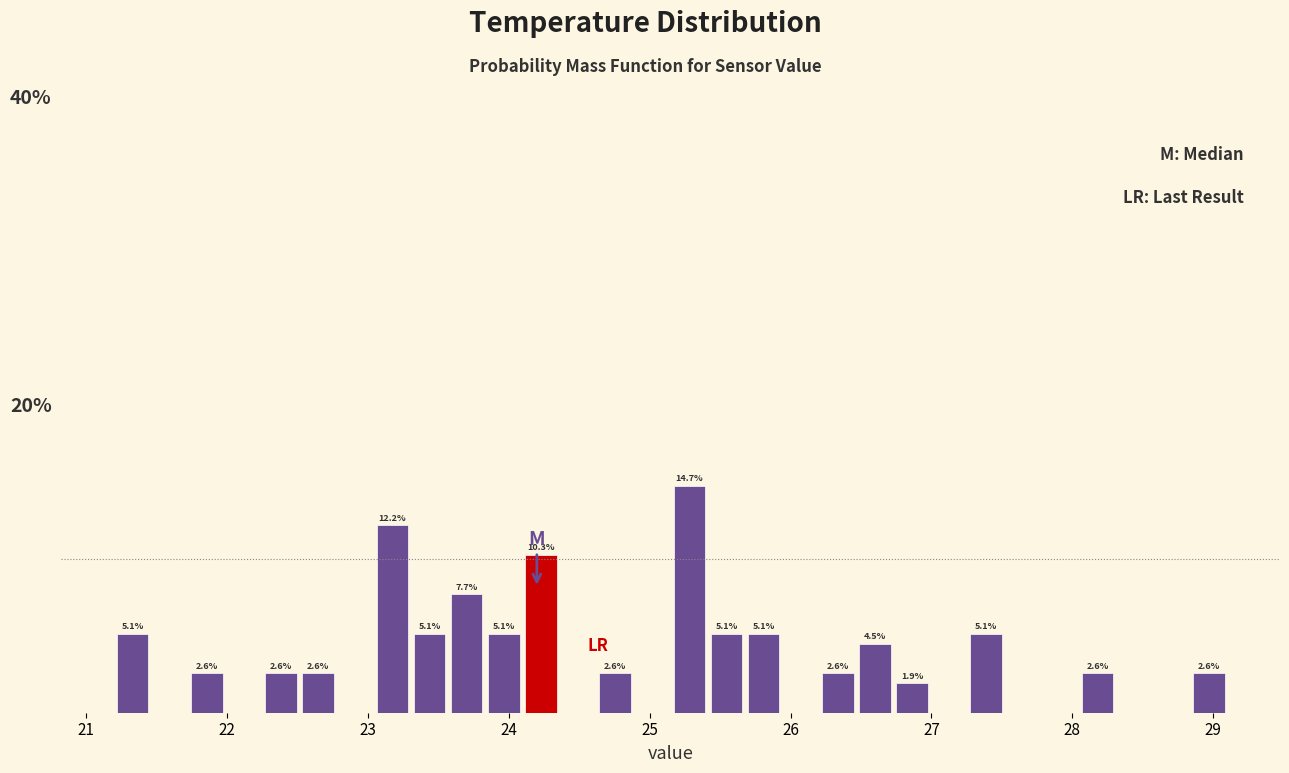

Read against the x-axis, roughly where is the centre of the tallest bar?

25.3